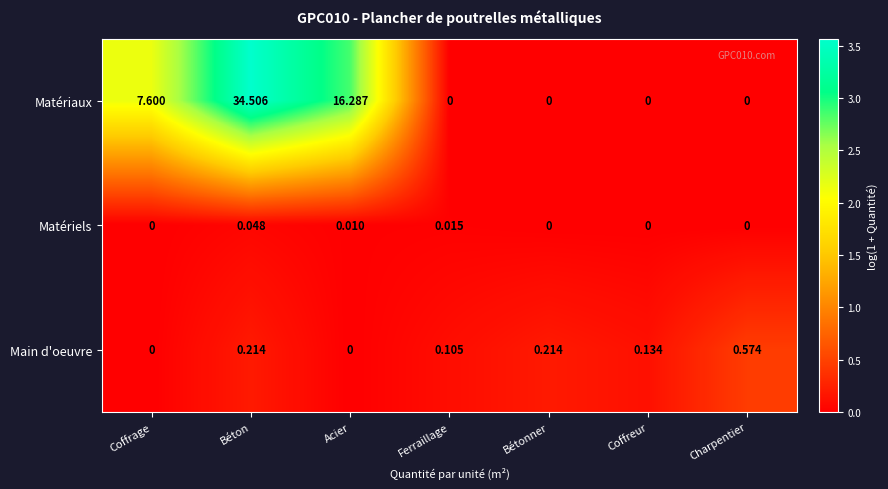

Rank the series by their maximum value, from highest to lowest.

Matériaux, Main d'oeuvre, Matériels